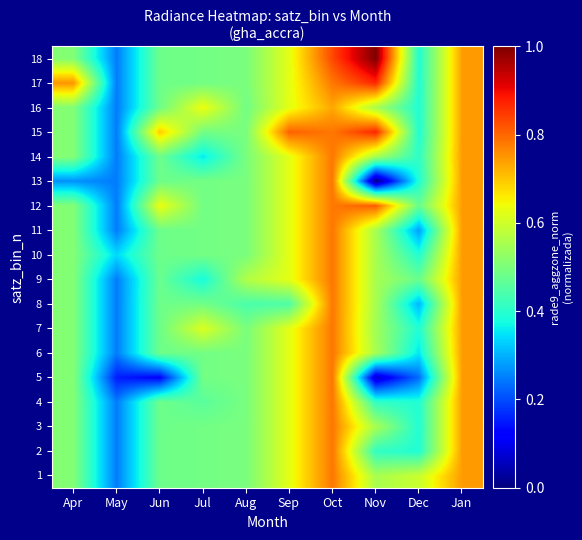

Which has a higher value, Oct or Apr?

Oct